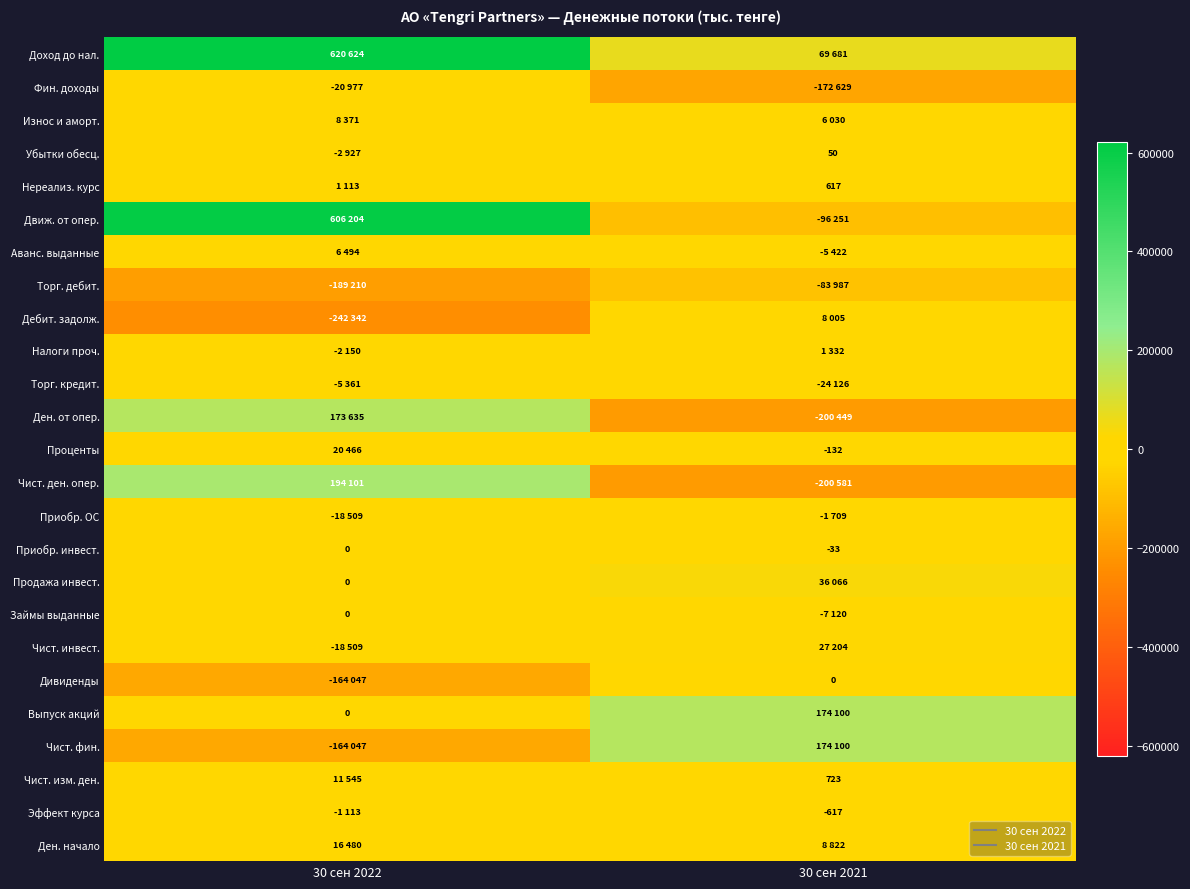

At which category does the chart reach its minimum across all series?

30 сен 2022